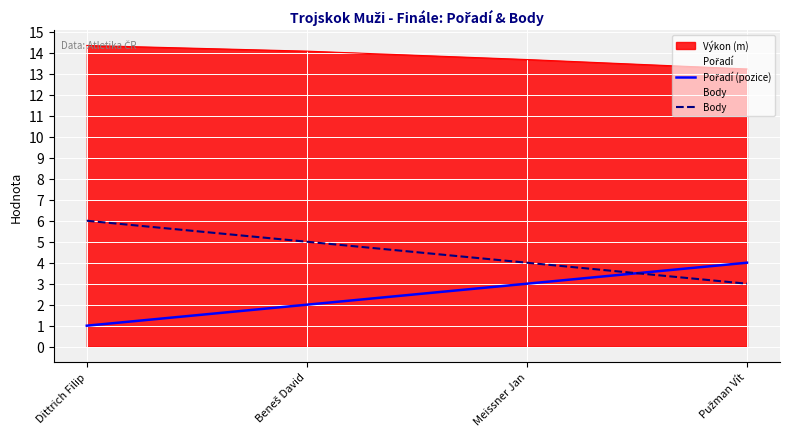

How many Pořadí (pozice) values are between 2 and 4?

3